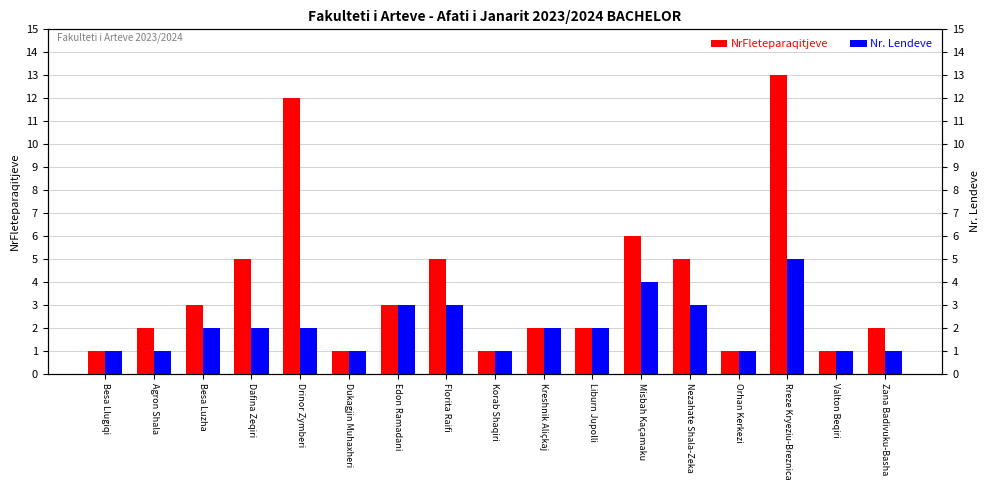

At which label does NrFleteparaqitjeve first exceed 2?

Besa Luzha